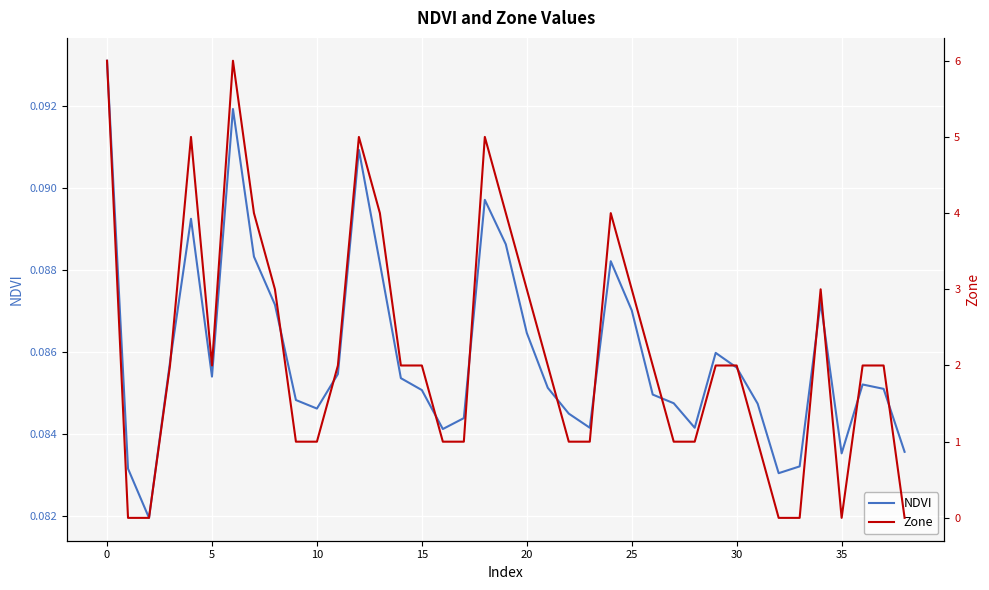

How many values in Zone are above zero?

33